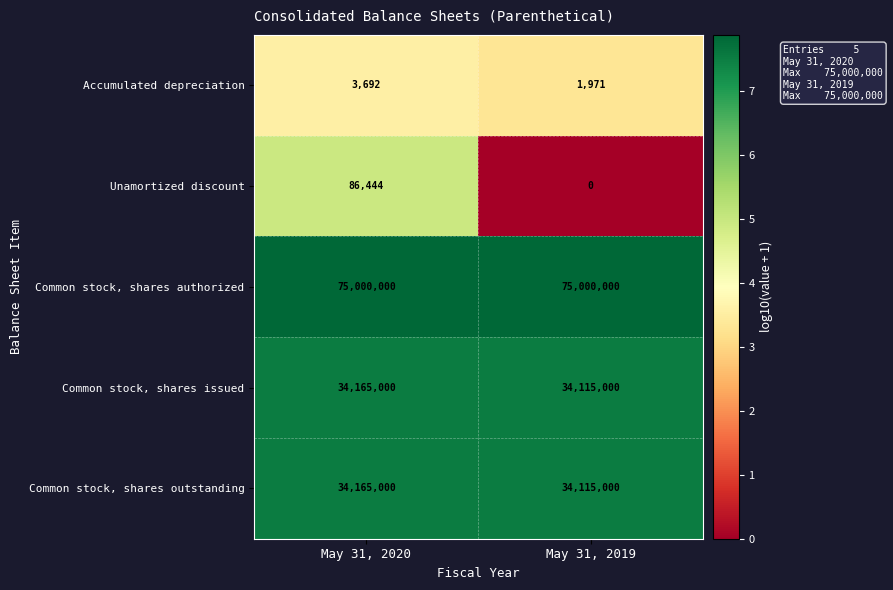

Which series has the widest spread of values?

Unamortized discount